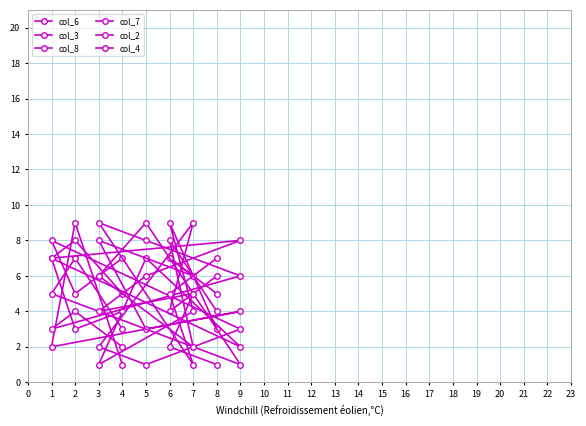

What is the value of the col_8 point at the 2nd from the left?

9